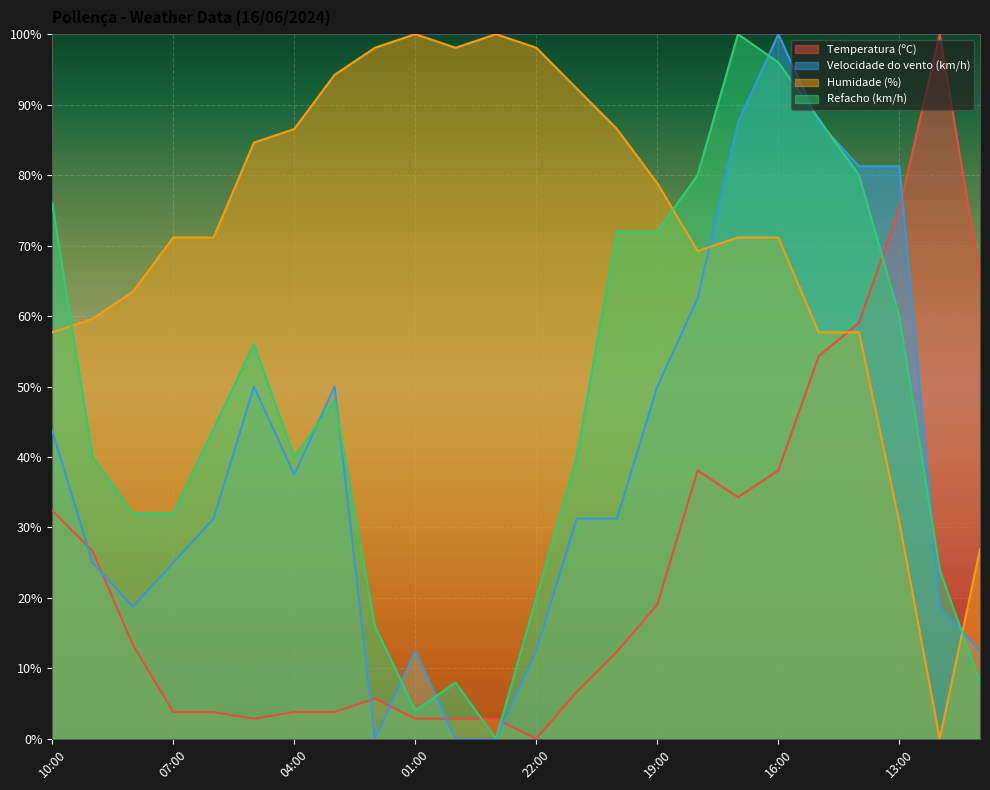

Which has a higher value, 12:00 or 02:00?

12:00